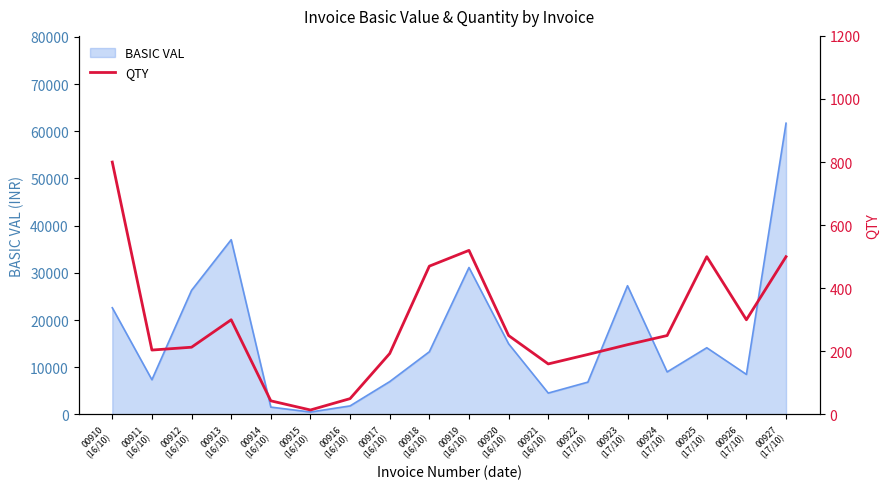

How many lines are shown in the chart?

1